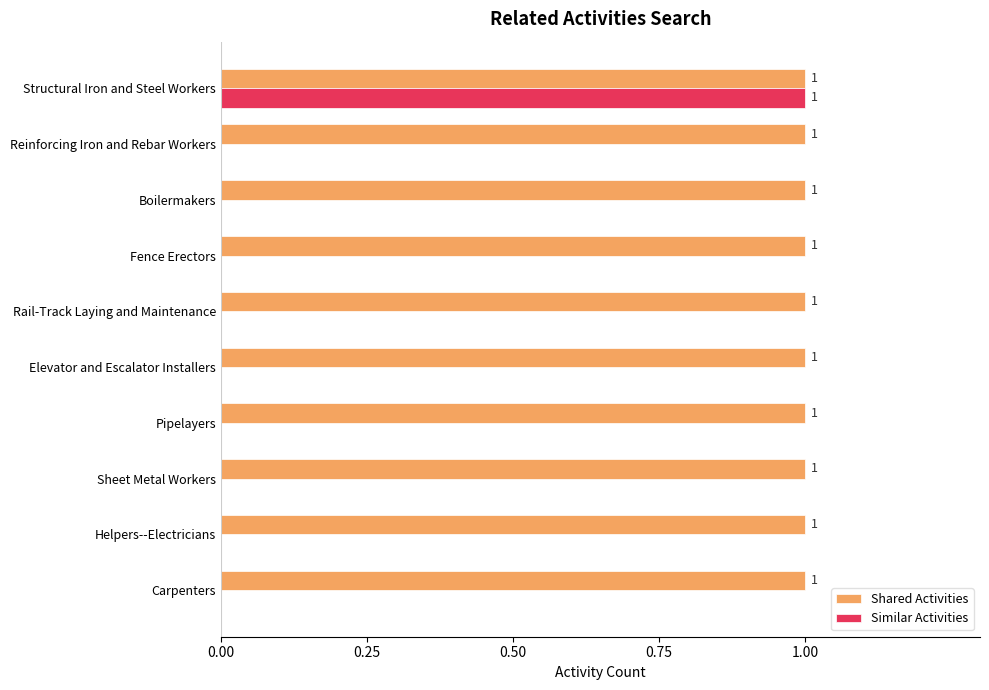

What is the sum of all Shared Activities values?

10